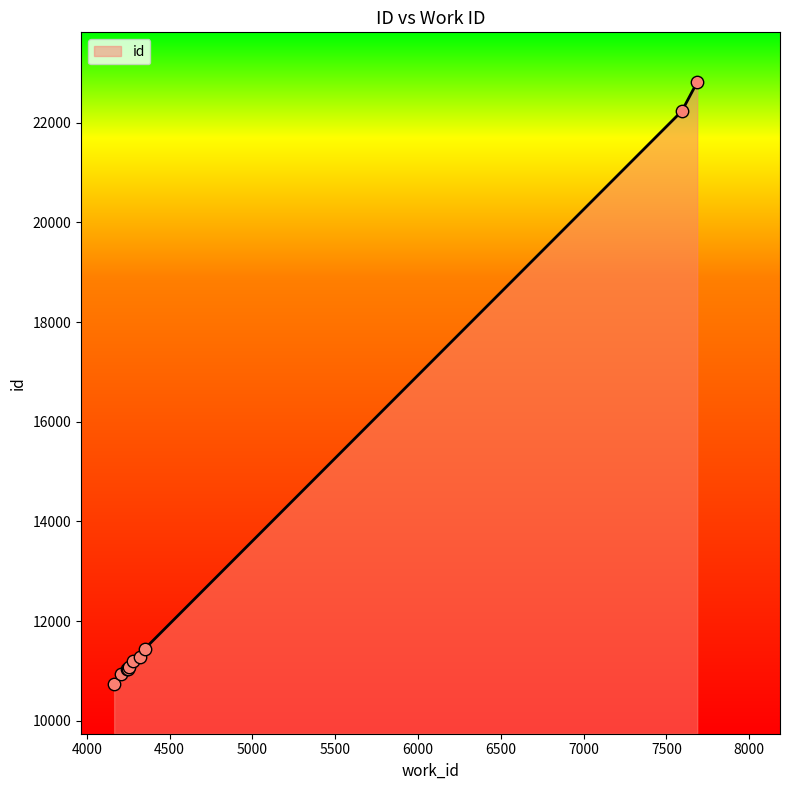

What is the difference between the maximum and minimum values?

12071